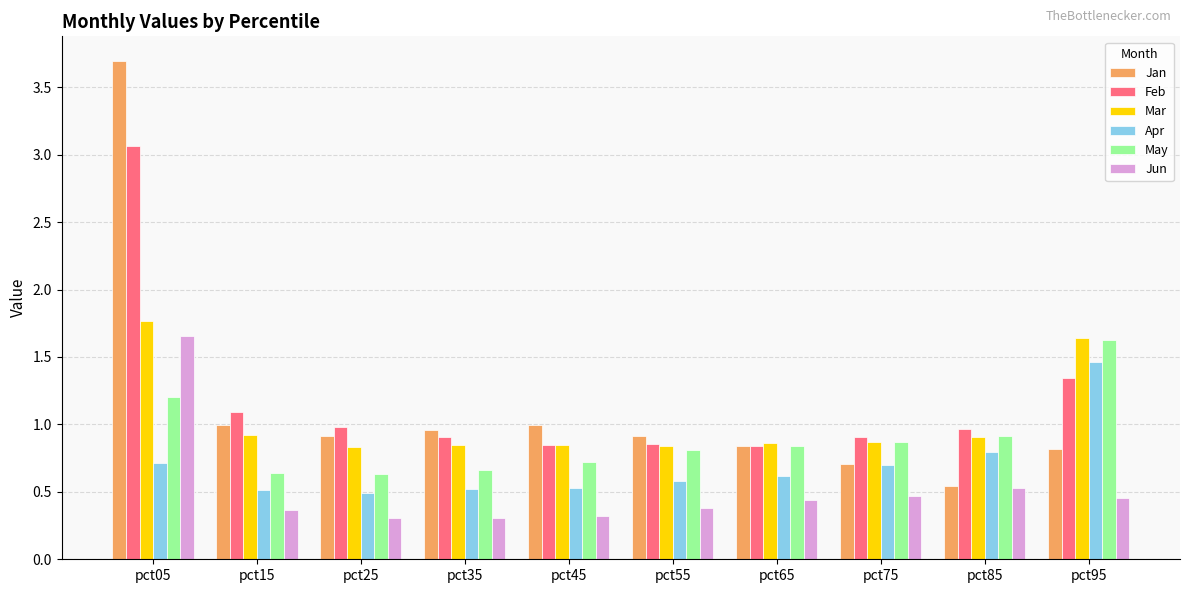

At which category is the sum across all series the highest?

pct05